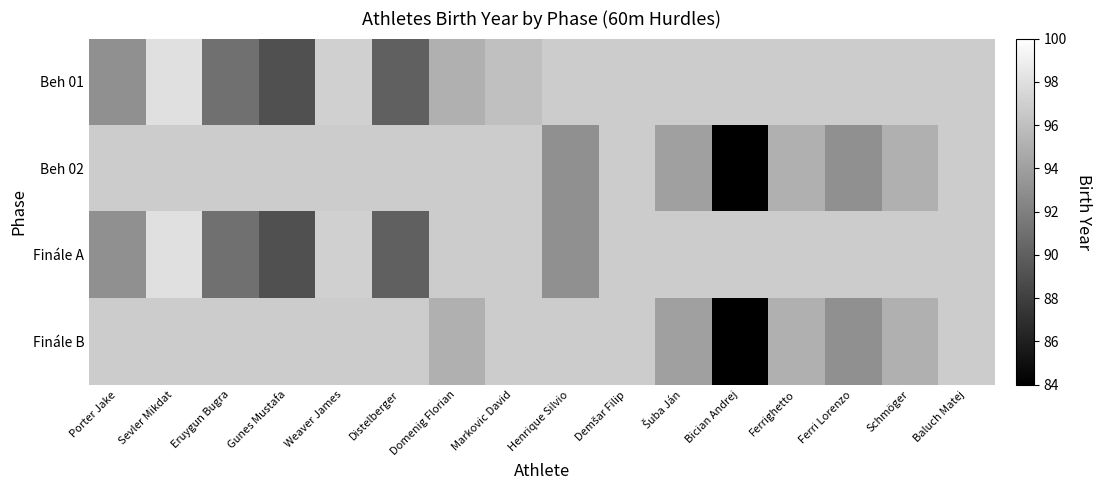

What is the smallest value displayed?

84.0